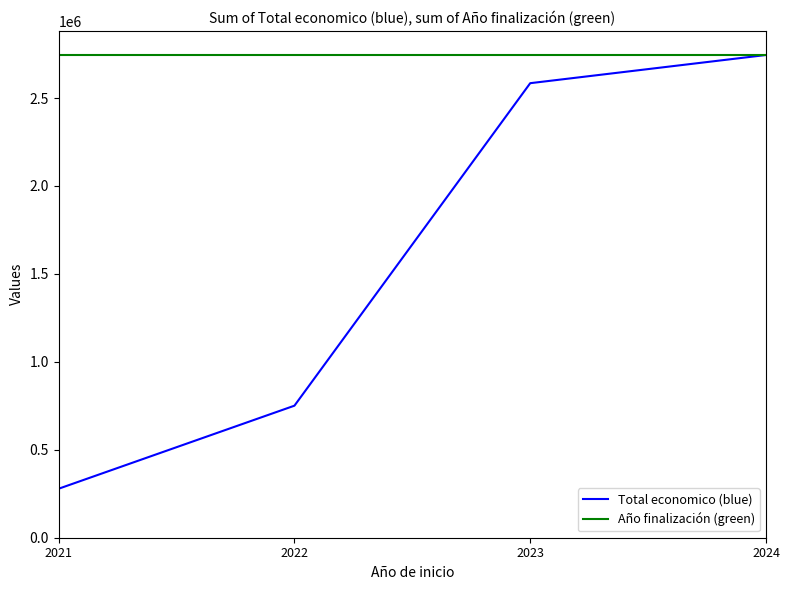

Rank the series by their average value, from lowest to highest.

Total economico (blue), Año finalización (green)